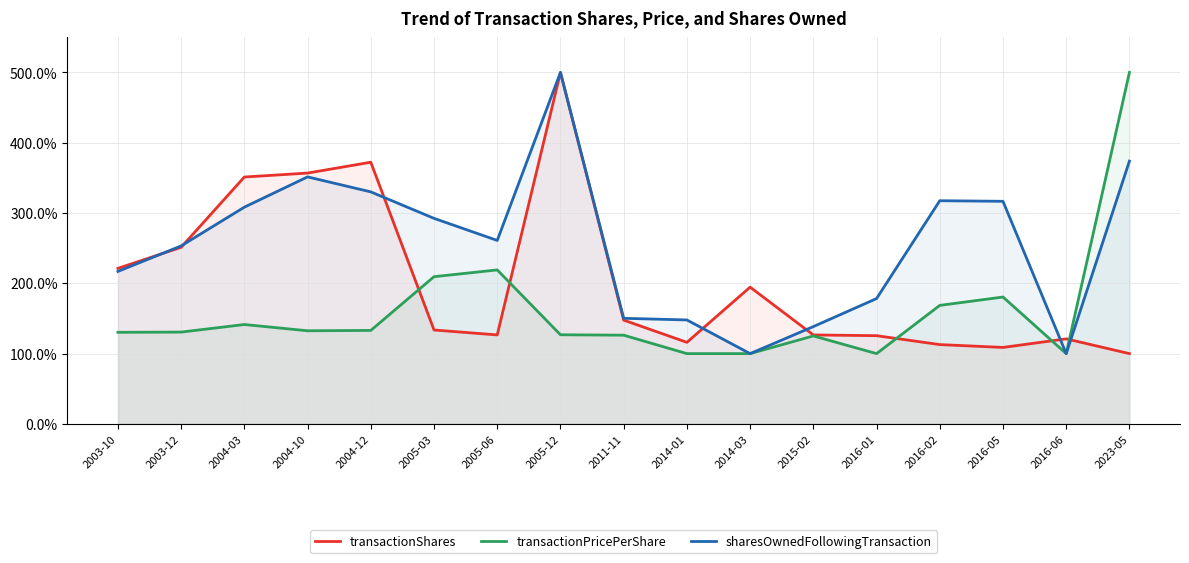

Between which two adjacent categories do transactionShares and sharesOwnedFollowingTransaction first intersect?

2003-10 and 2003-12